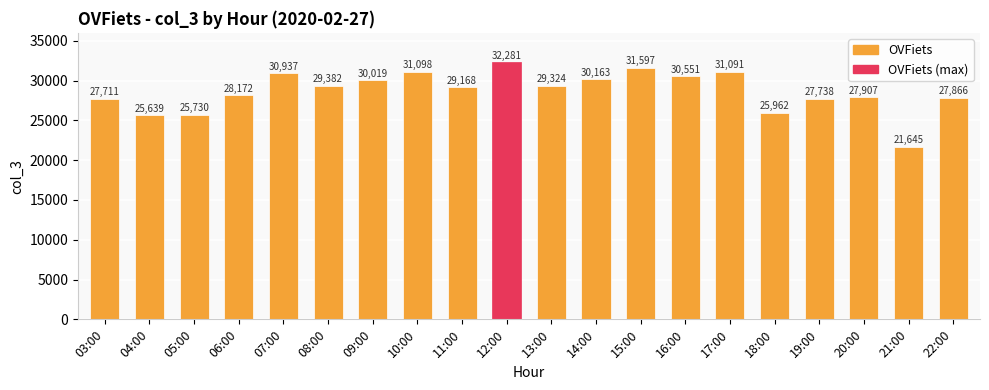

What is the label of the 7th bar from the right?

16:00